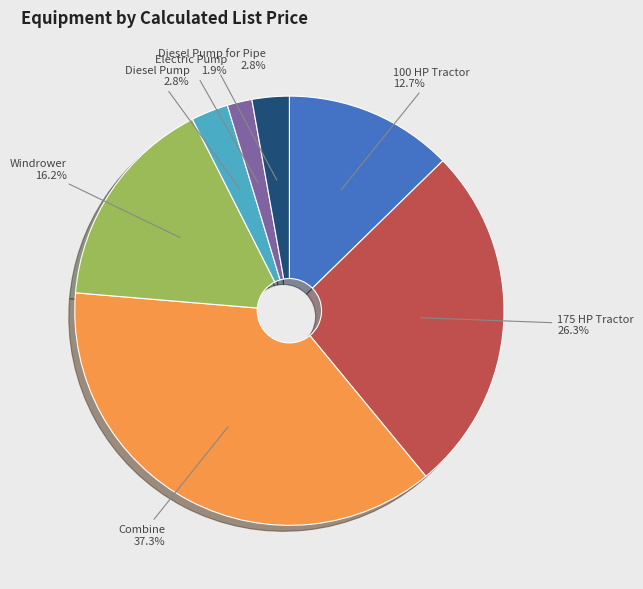

Is there a majority slice in this chart?

No